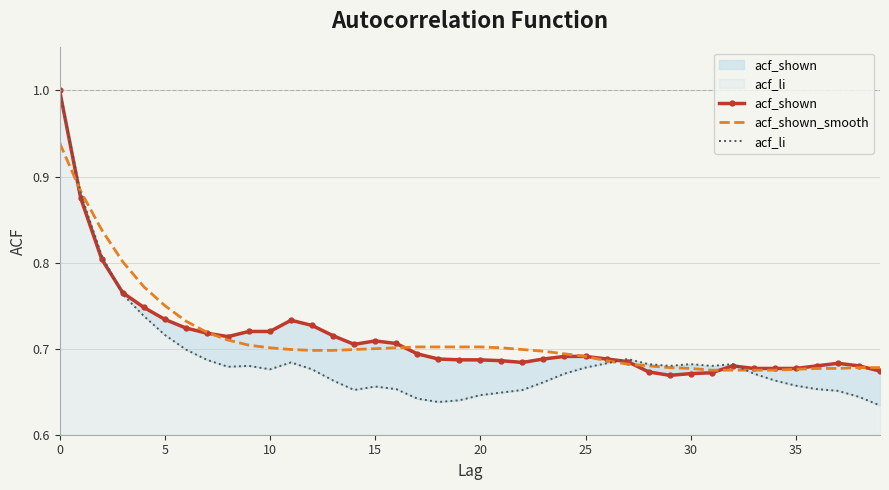

Reading left to right, list all the values displayed in this chart.

acf_shown: 1.0	0.9	0.8	0.8	0.7	0.7	0.7	0.7	0.7	0.7	0.7	0.7	0.7	0.7	0.7	0.7	0.7	0.7	0.7	0.7	0.7	0.7	0.7	0.7	0.7	0.7	0.7	0.7	0.7	0.7	0.7	0.7	0.7	0.7	0.7	0.7	0.7	0.7	0.7	0.7
acf_shown_smooth: 0.9	0.9	0.8	0.8	0.8	0.8	0.7	0.7	0.7	0.7	0.7	0.7	0.7	0.7	0.7	0.7	0.7	0.7	0.7	0.7	0.7	0.7	0.7	0.7	0.7	0.7	0.7	0.7	0.7	0.7	0.7	0.7	0.7	0.7	0.7	0.7	0.7	0.7	0.7	0.7
acf_li: 1.0	0.9	0.8	0.8	0.7	0.7	0.7	0.7	0.7	0.7	0.7	0.7	0.7	0.7	0.7	0.7	0.7	0.6	0.6	0.6	0.6	0.6	0.7	0.7	0.7	0.7	0.7	0.7	0.7	0.7	0.7	0.7	0.7	0.7	0.7	0.7	0.7	0.7	0.6	0.6